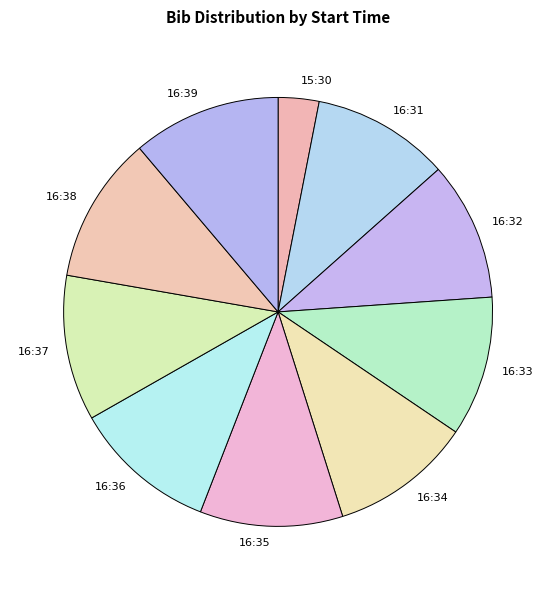

Is the sum of 15:30 and 16:32 greater than half?

No